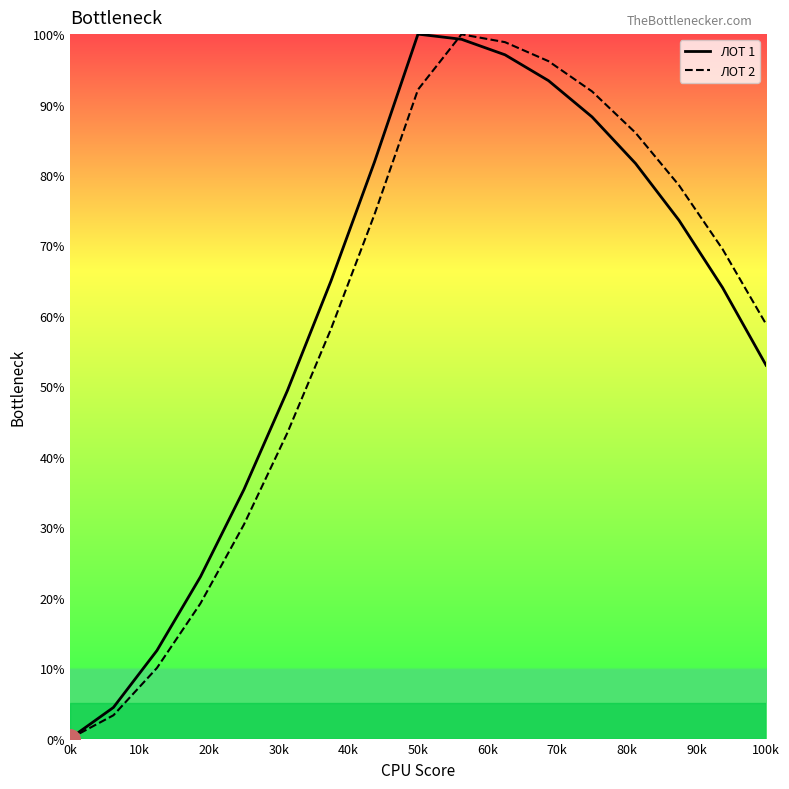

The value of ЛОТ 1 at 0k is -65.5. True or false?

False